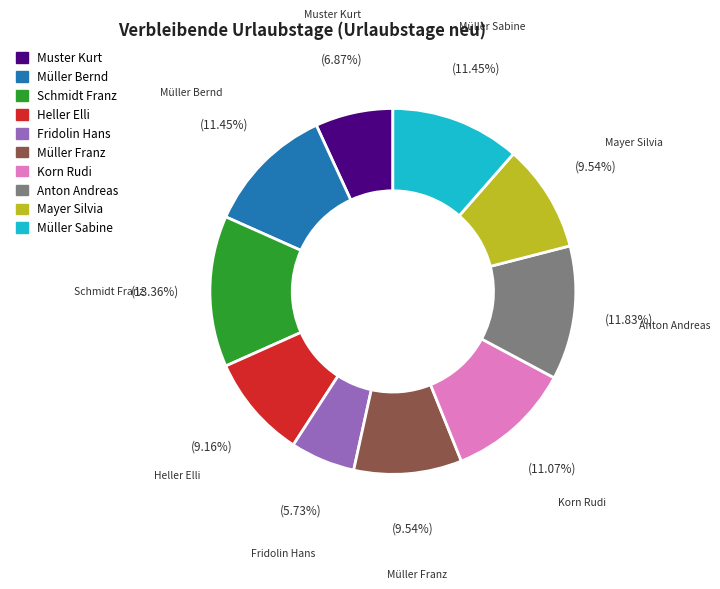

Does Müller Bernd represent more than half of the total?

No